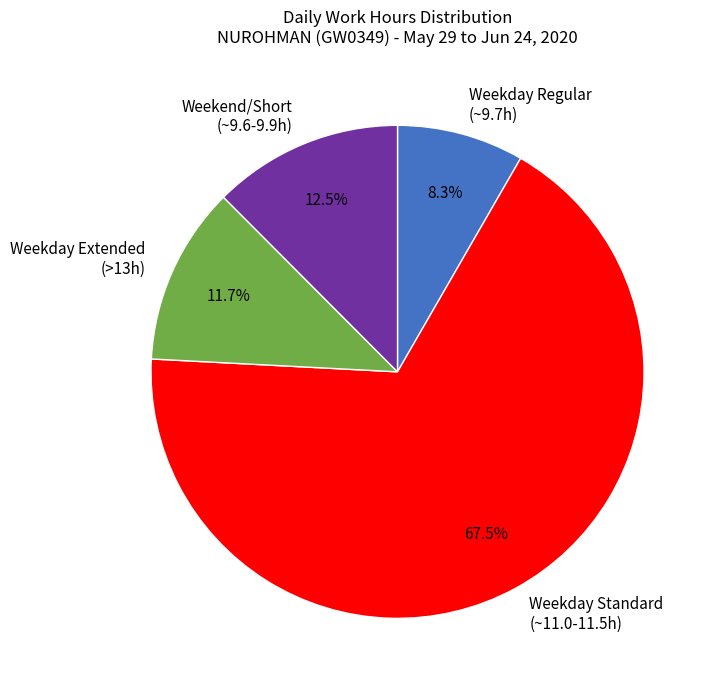

Is there a majority slice in this chart?

Yes